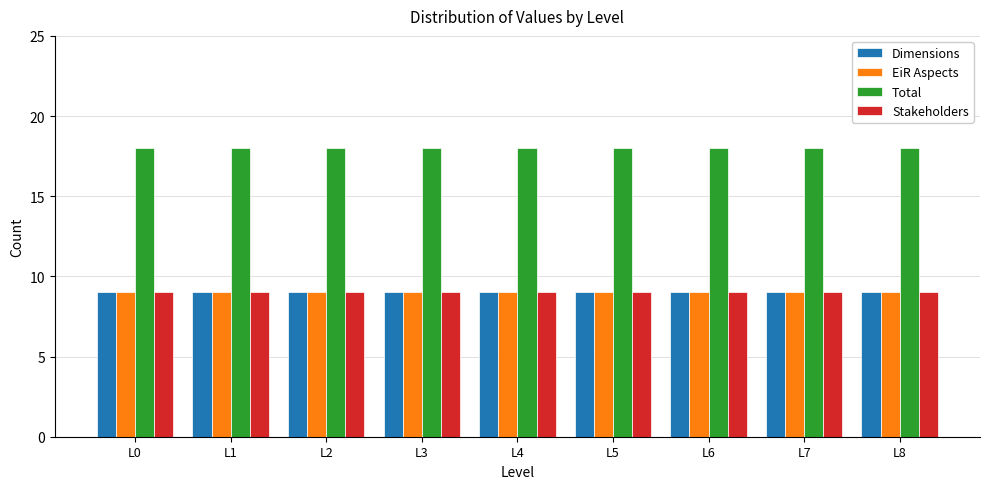

What is the greatest value displayed?

18